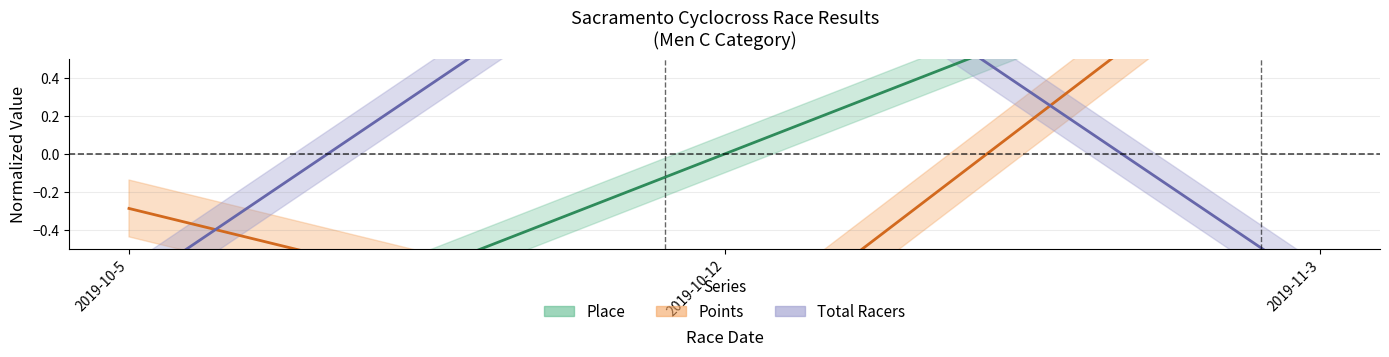

How many negative values does the Place series have?

1